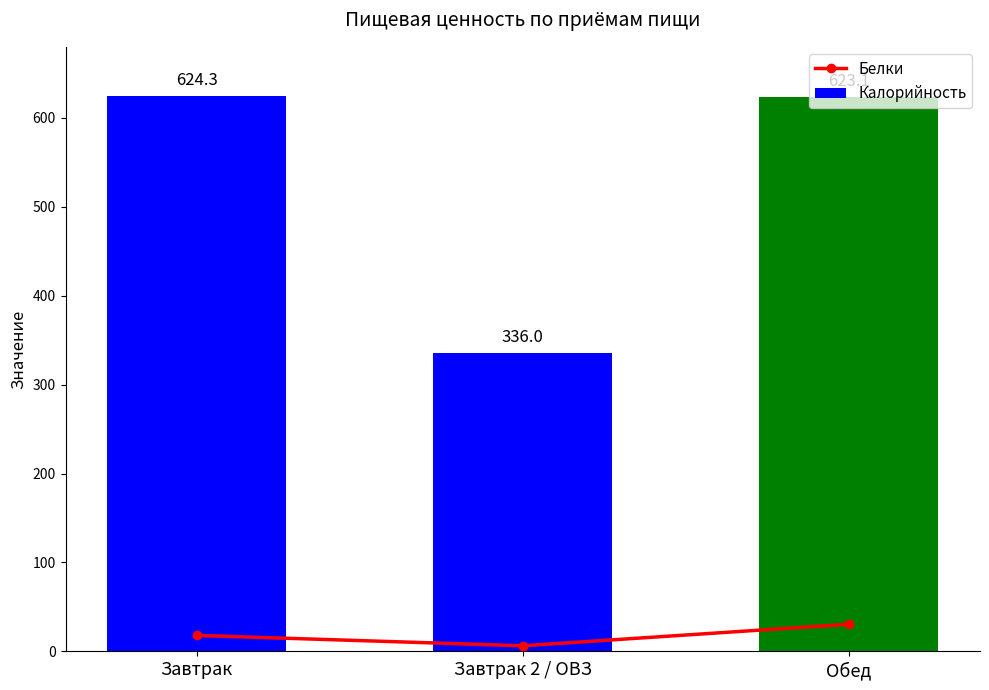

What is the difference between the Калорийность values at Завтрак 2 / ОВЗ and Обед?

287.1